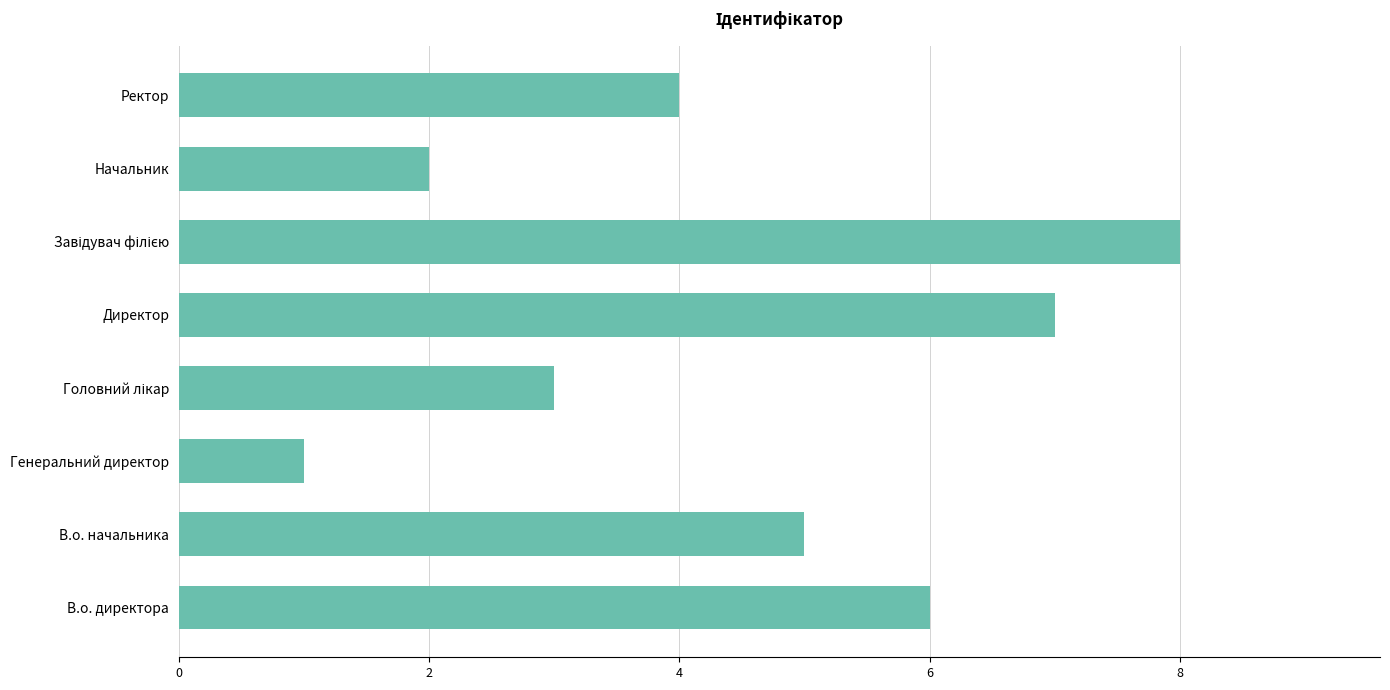

What is the greatest value displayed?

8